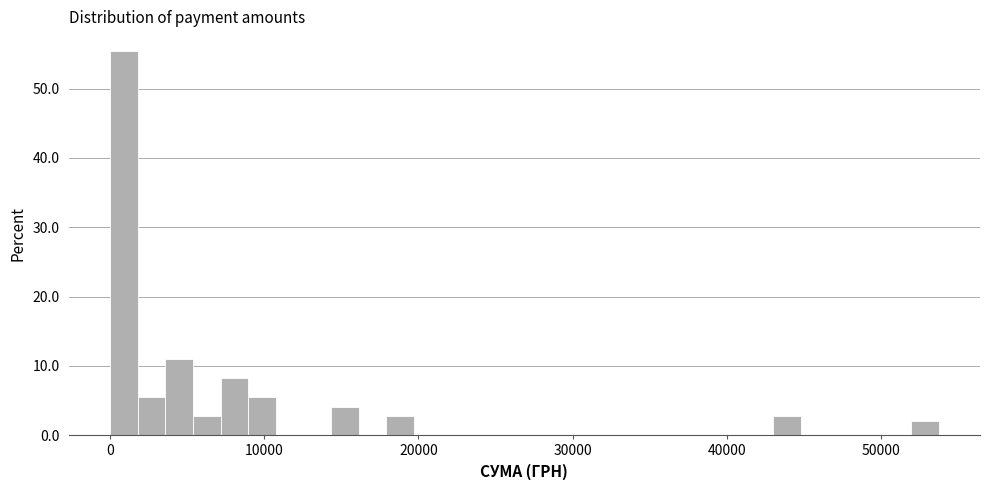

Read against the x-axis, roughly where is the centre of the tallest bar?

1000